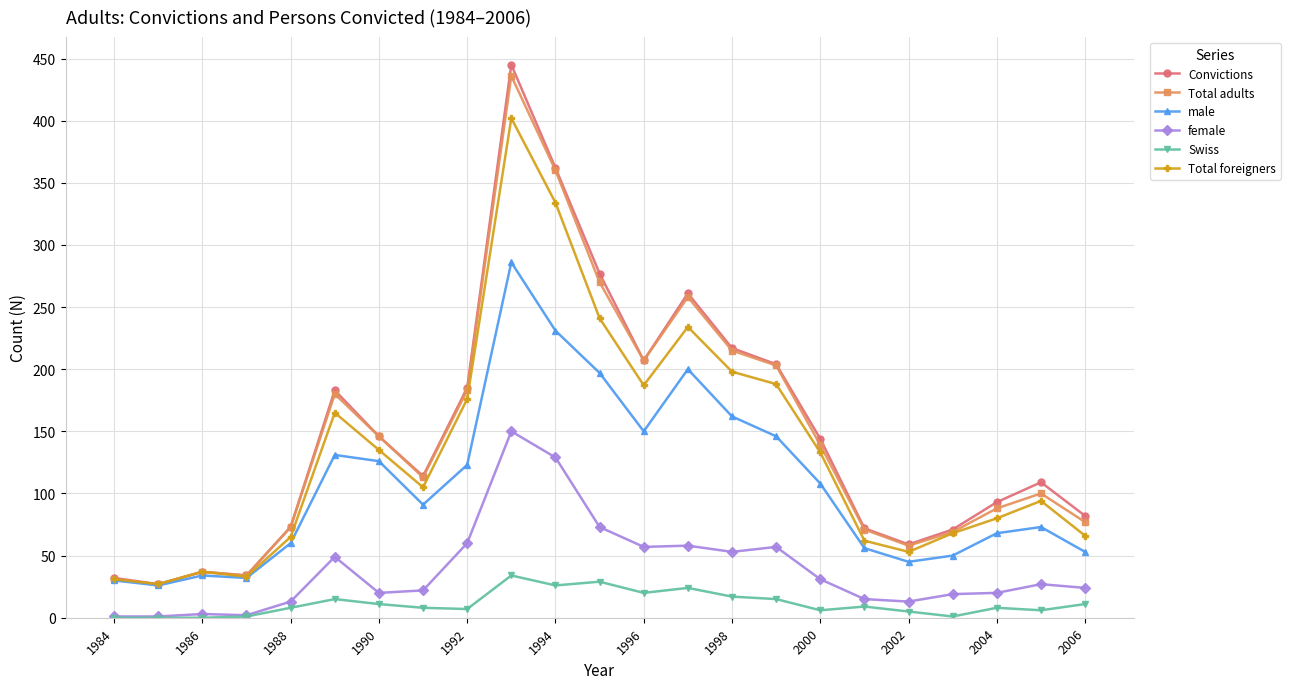

True or false: Total adults has more than 1 points higher than both neighbors.

True